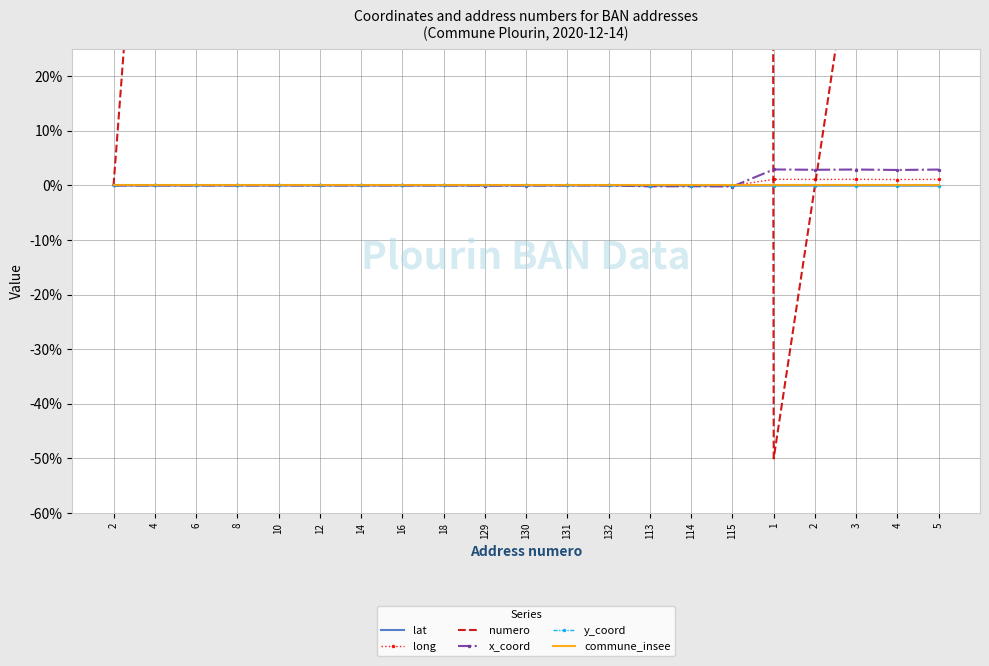

Between 6 and 3, which series saw the biggest shift?

numero